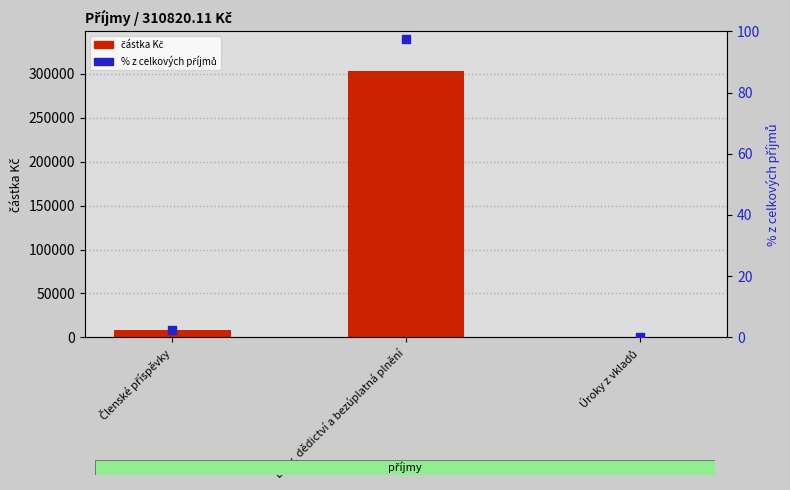

Which series contains the lowest Y value?

% z celkových příjmů